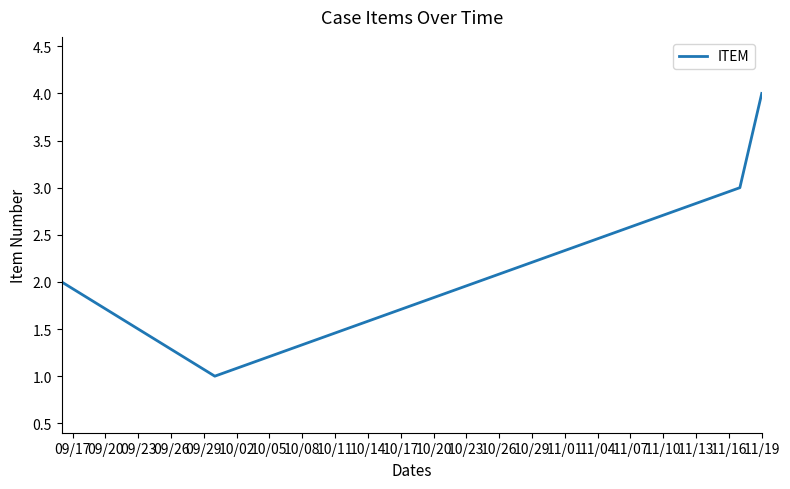

What is the difference between the maximum and minimum values?

3